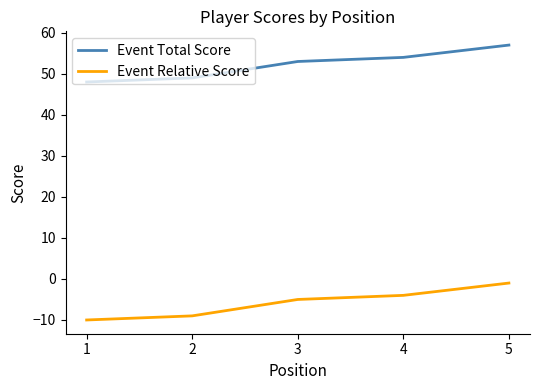

Which category has the highest value in the Event Total Score series?

5